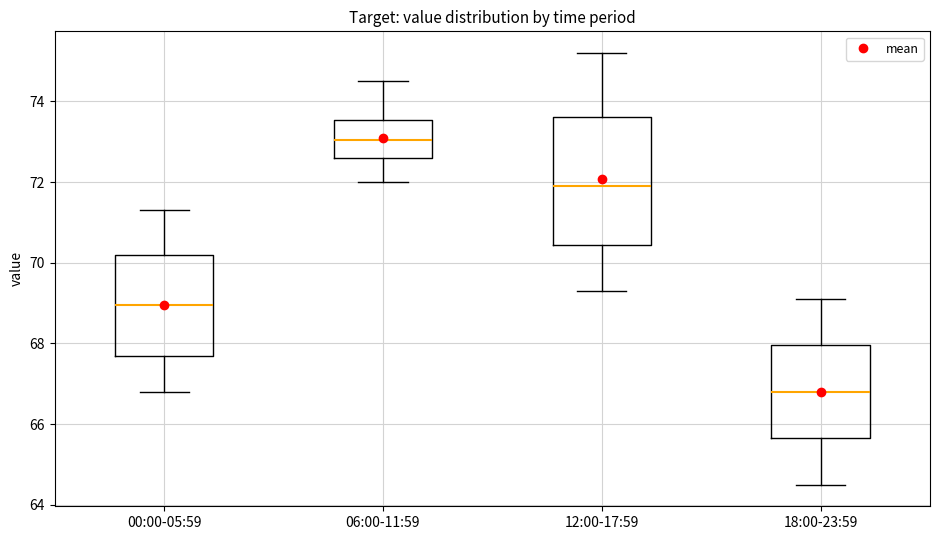

Reading left to right, read every box against the y-axis: the position of its median line, the range the box covers, and the ends of its whiskers. The values are not printed on the chart, so give them approximately, as read against the axis.

00:00-05:59: median 69.0, box 67.8 to 70.2, whiskers 66.8 to 71.4
06:00-11:59: median 73.0, box 72.6 to 73.6, whiskers 72.0 to 74.6
12:00-17:59: median 72.0, box 70.4 to 73.6, whiskers 69.4 to 75.2
18:00-23:59: median 66.8, box 65.6 to 68.0, whiskers 64.6 to 69.2